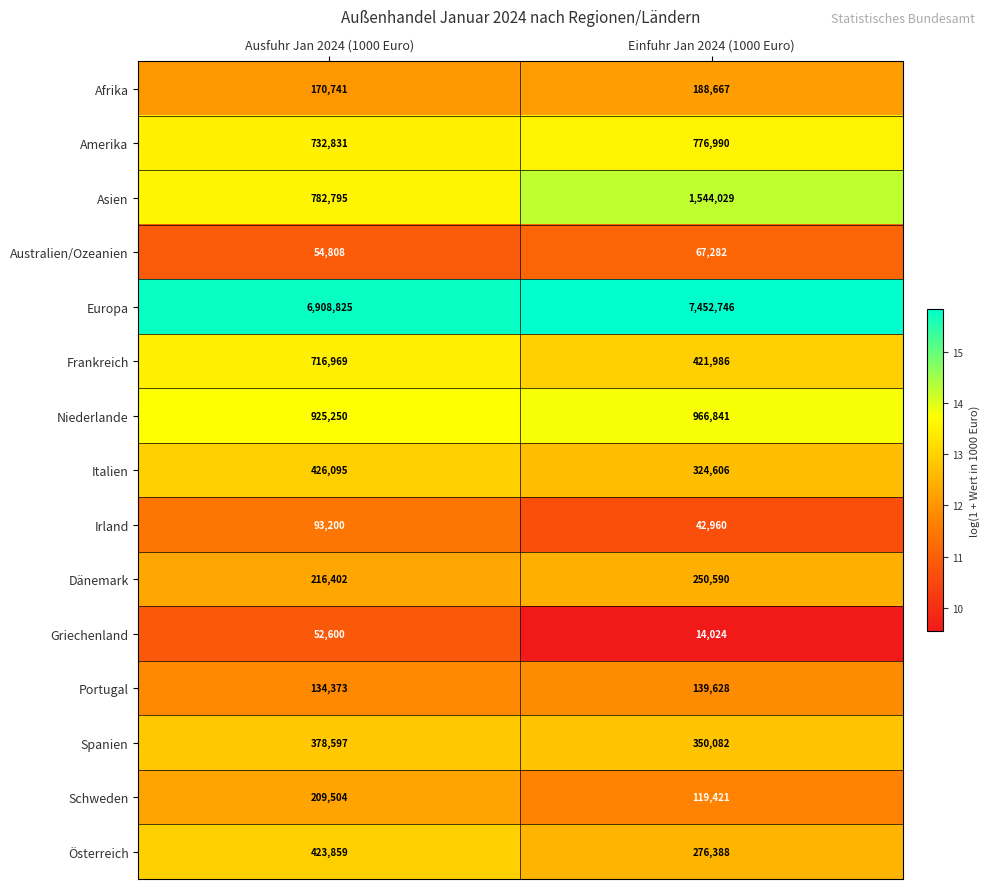

What is the minimum value shown in the chart?

14024